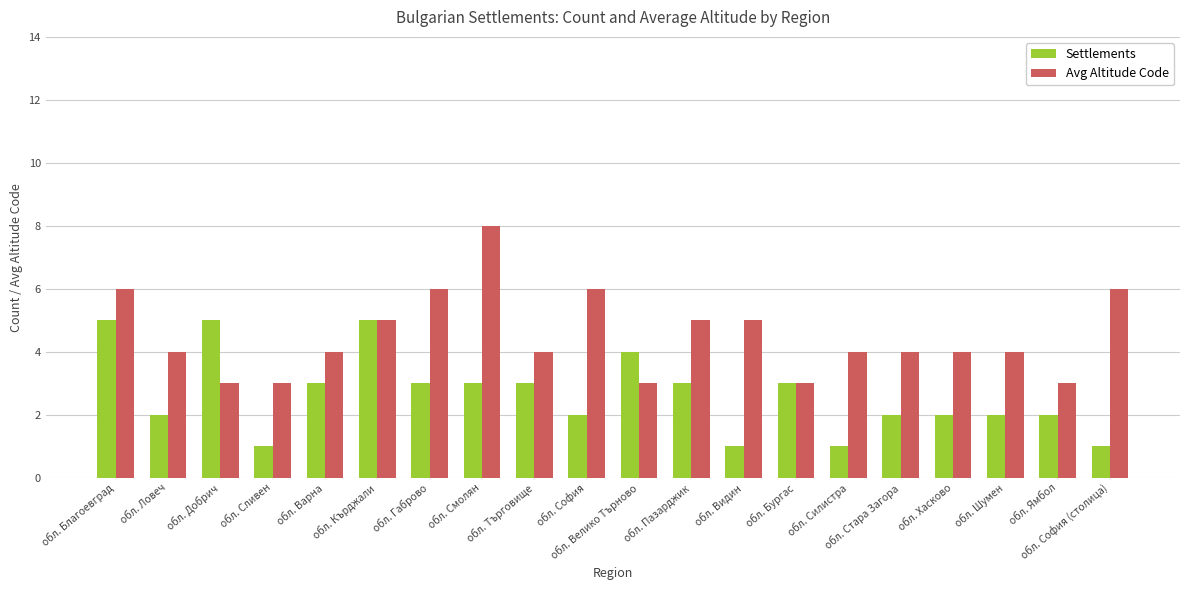

At how many categories does at least one series exceed 1?

20